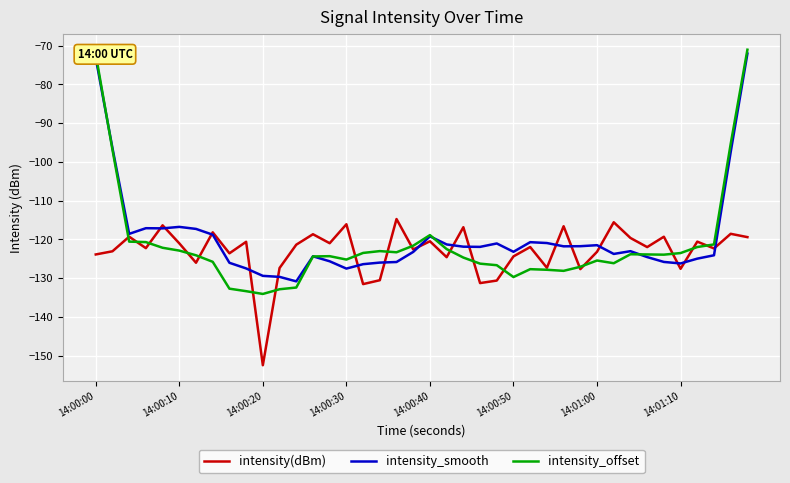

What is the minimum value for intensity_smooth?

-130.8